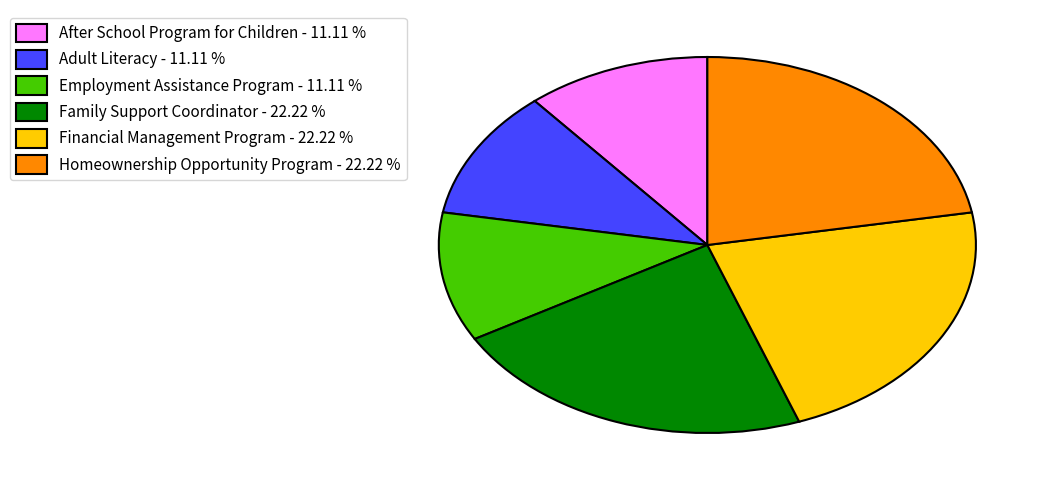

Does any single category account for the majority?

No